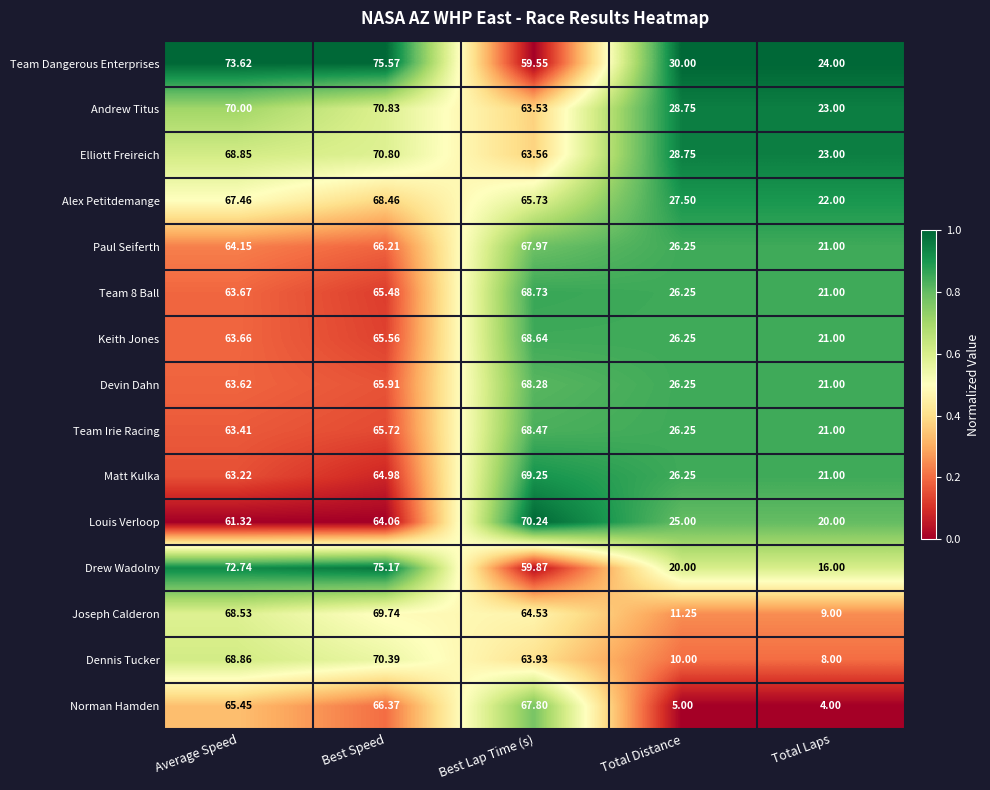

Where does the Drew Wadolny series first go above 59?

Average Speed